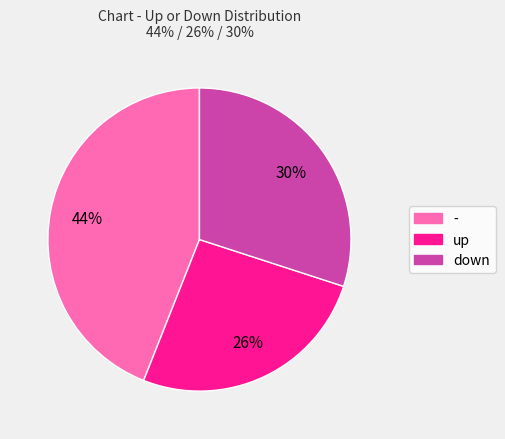

To the nearest percent, what is the average slice percentage?

33%